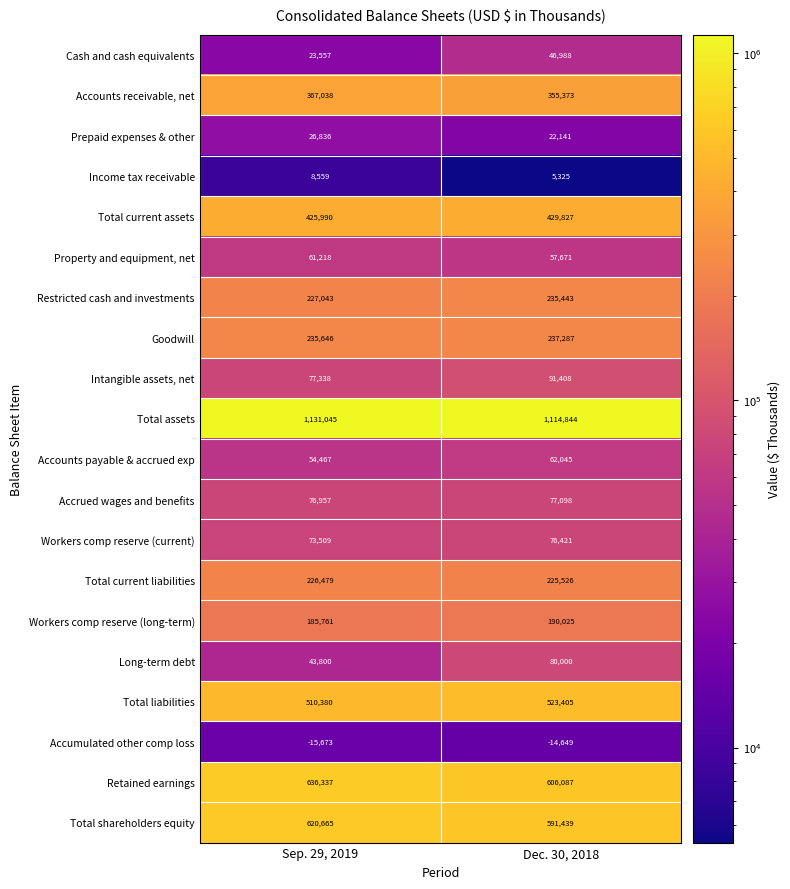

What is the sum of the Total current assets values at Dec. 30, 2018 and Sep. 29, 2019?

855817